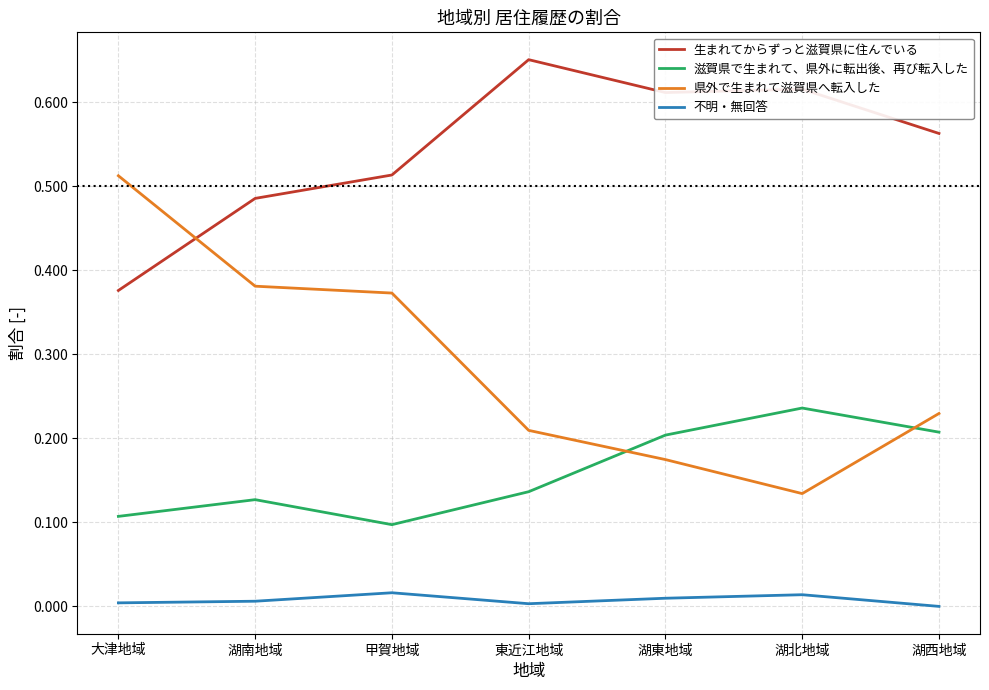

True or false: 不明・無回答 and 滋賀県で生まれて、県外に転出後、再び転入した intersect in this chart.

False